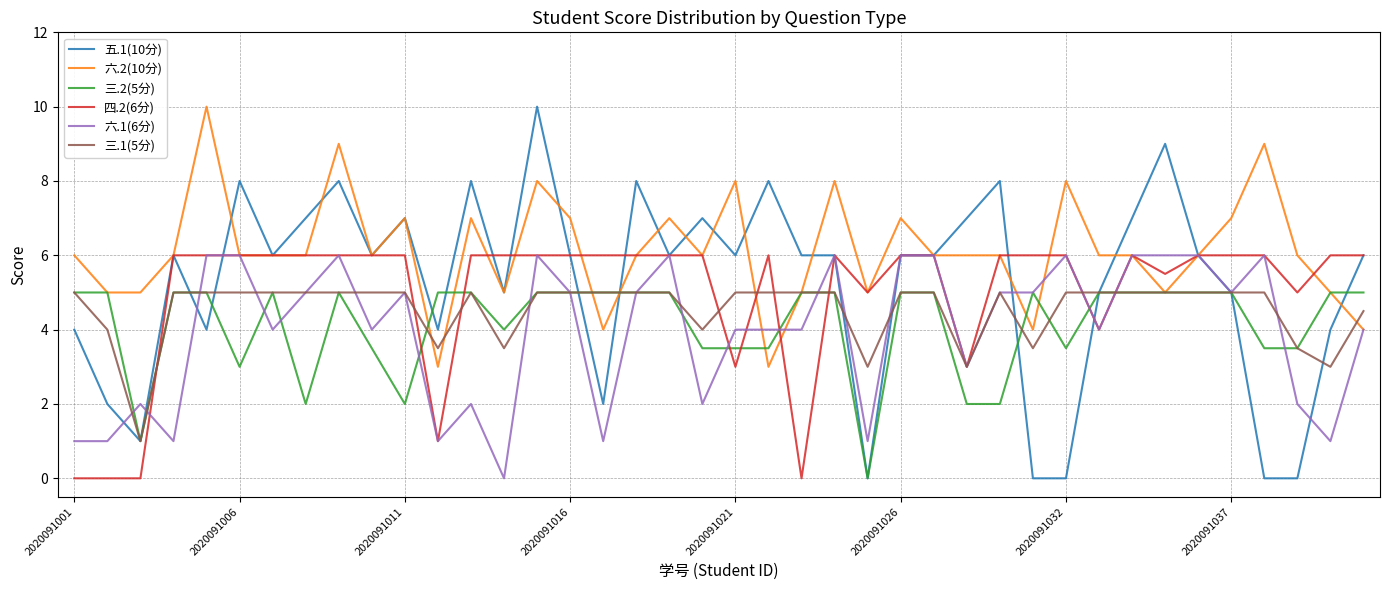

What is the greatest value displayed?

10.0